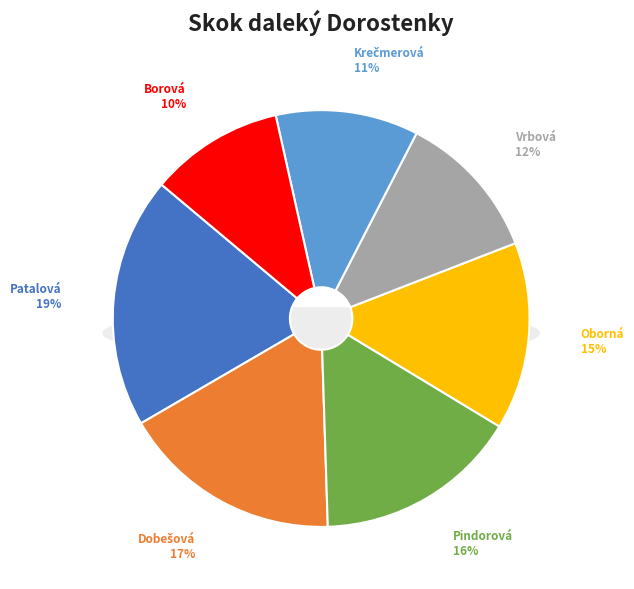

To the nearest percent, what is the difference between the Borová Hana and Krečmerová Tereza slice percentages?

1%